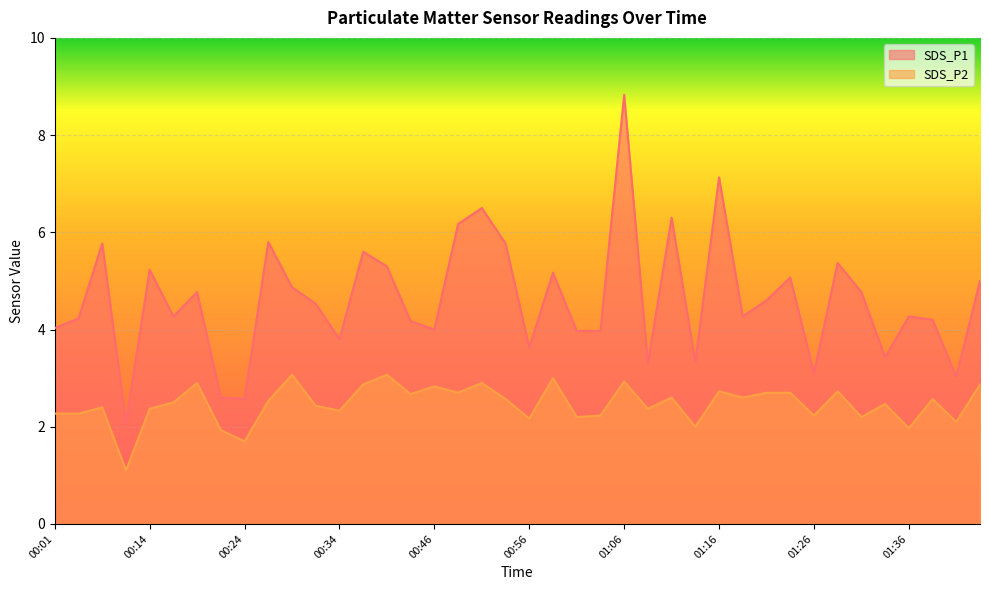

What is the minimum value for SDS_P1?

2.1